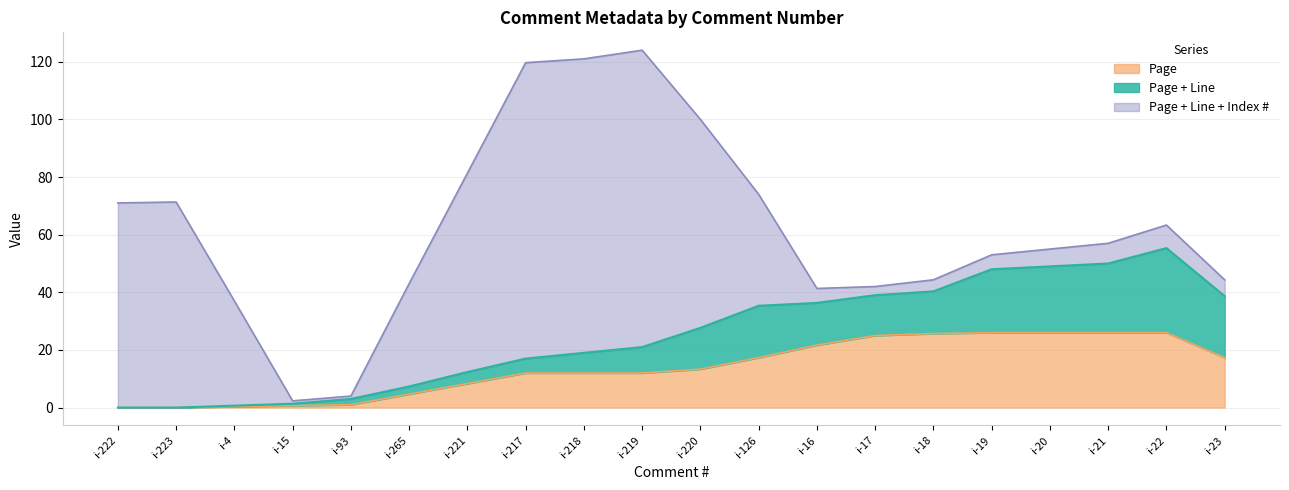

The Page series shows 25.7 at i-18. True or false?

True